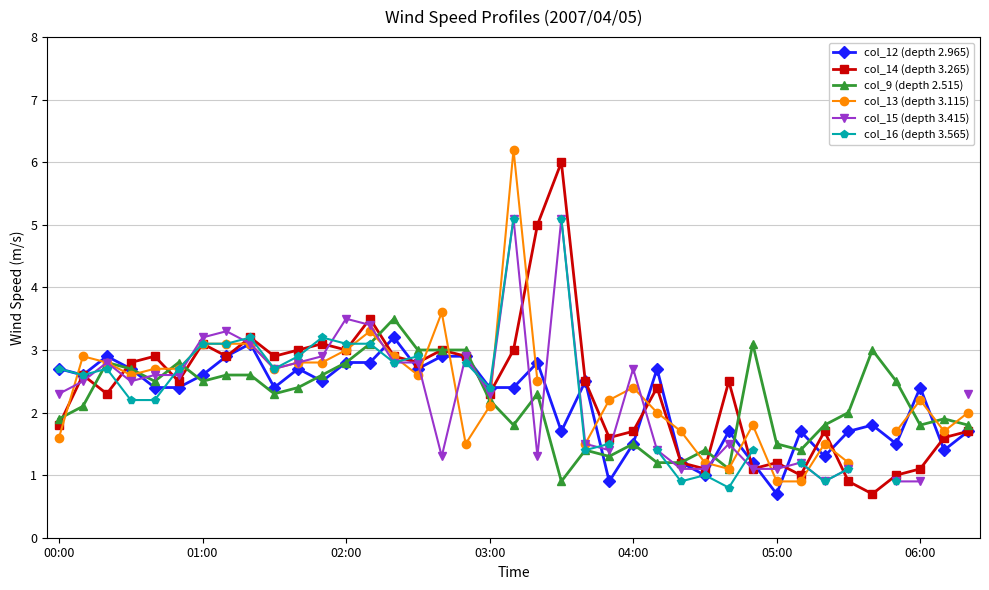

True or false: col_12 (depth 2.965) has more than 1 points higher than both neighbors.

True